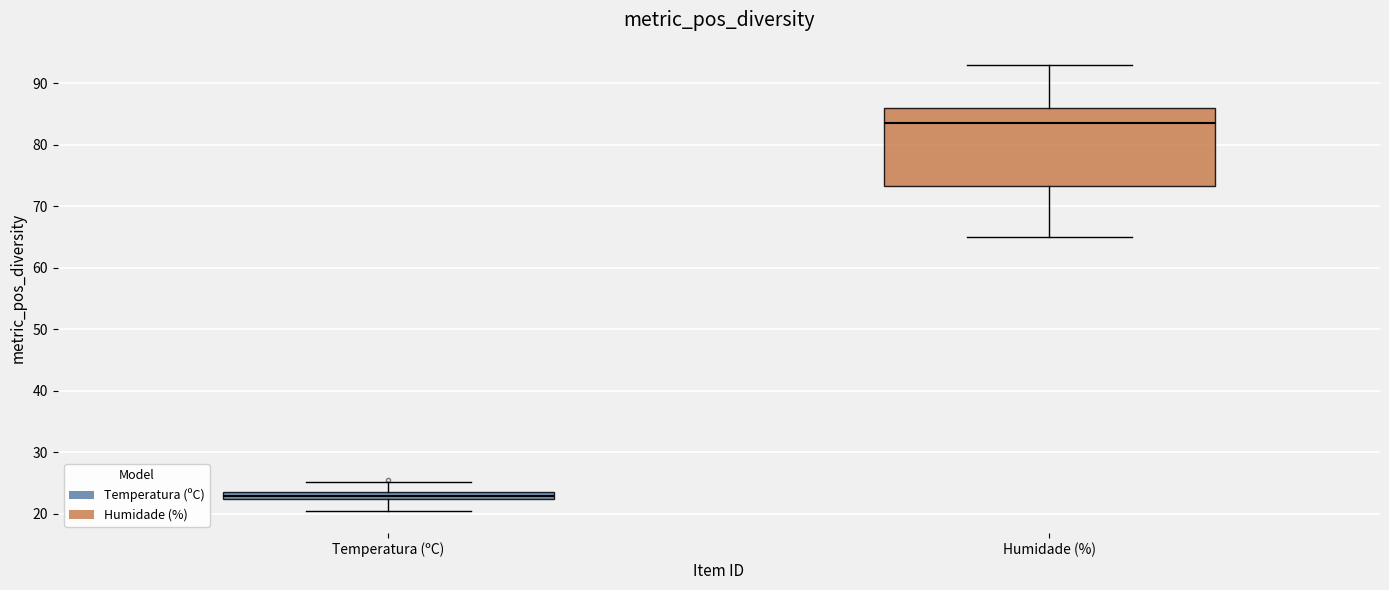

Which box has the lowest median line?

Temperatura (ºC)